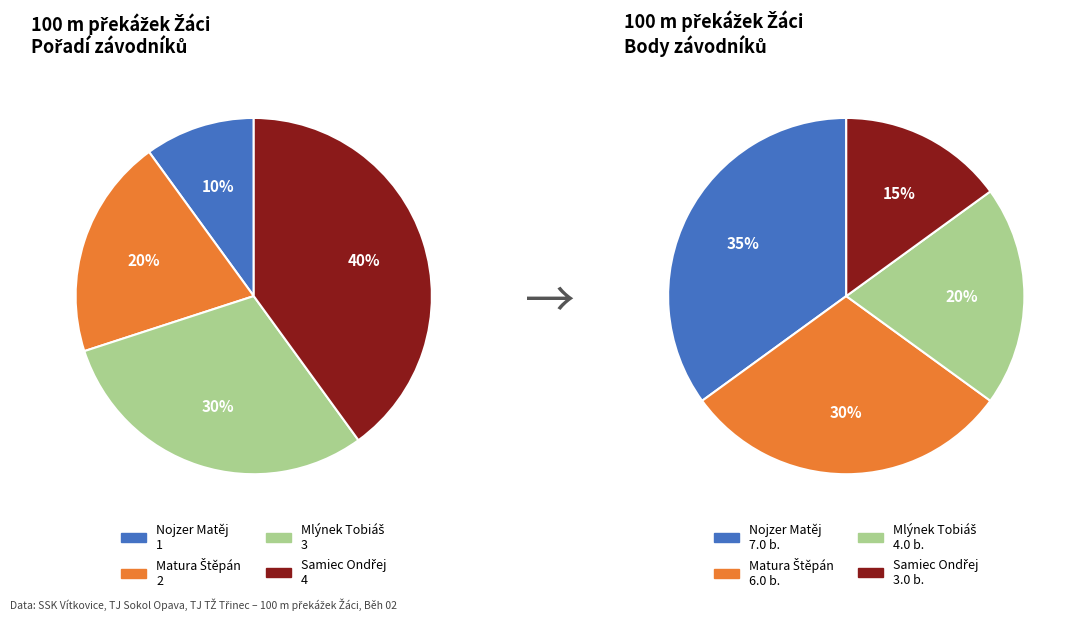

Which category has the biggest portion of the pie?

Samiec Ondřej